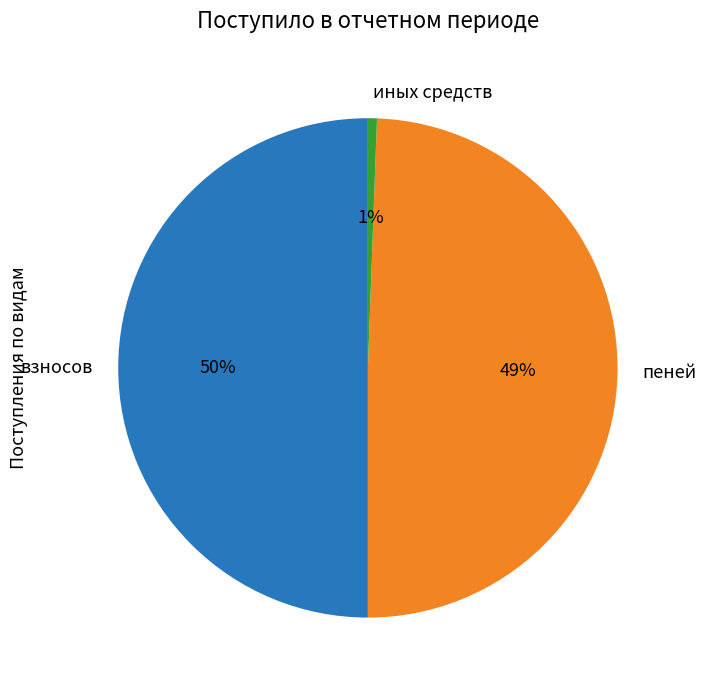

To the nearest percent, what is the difference between the largest and smallest slice percentages?

49%